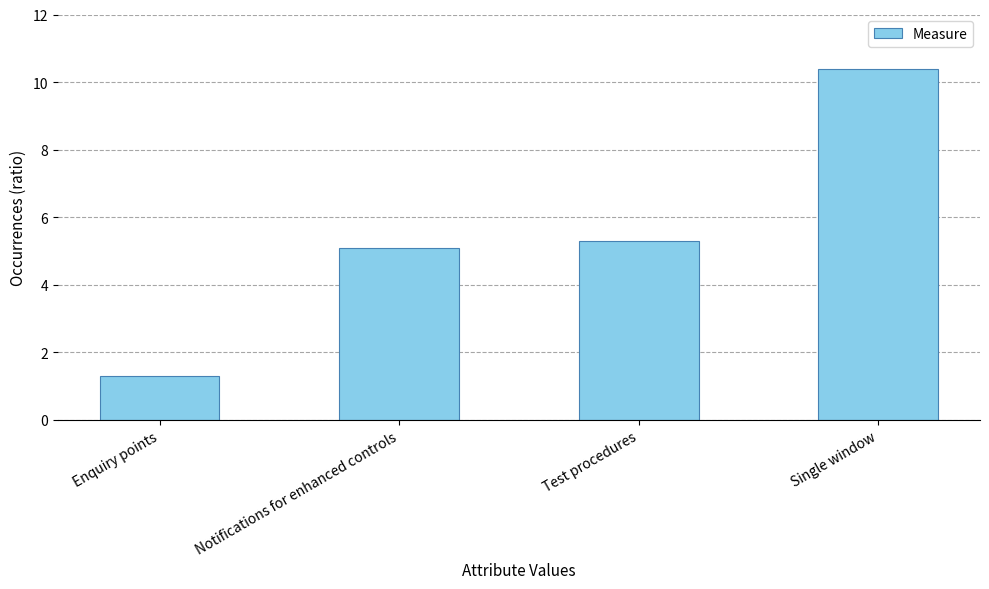

Reading left to right, what are all the values shown in this chart?

Enquiry points=1.3	Notifications for enhanced controls=5.1	Test procedures=5.3	Single window=10.4